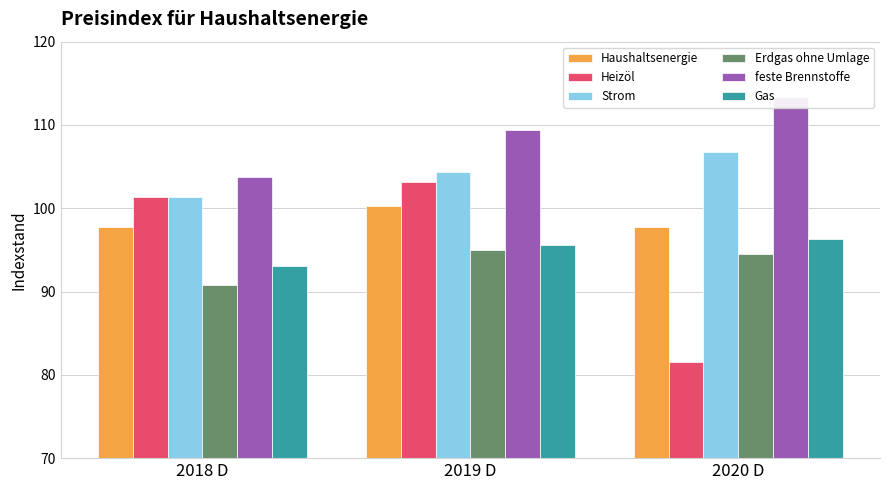

What is the total value across all series at 2018 D?

588.1